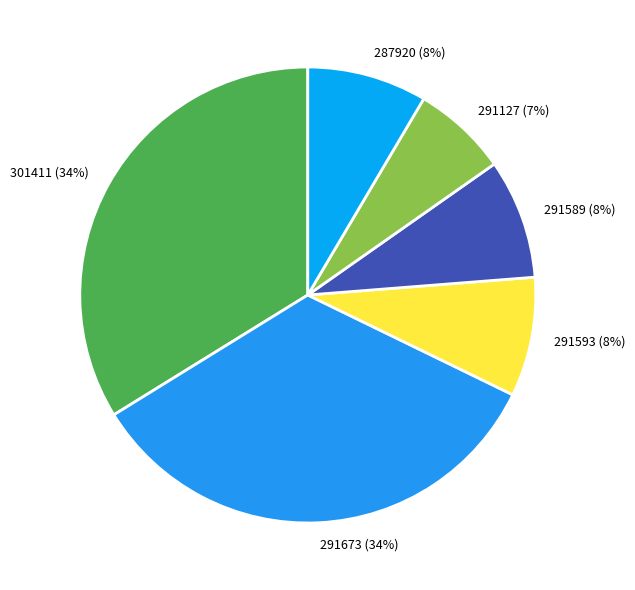

How many slices are in this pie chart?

6